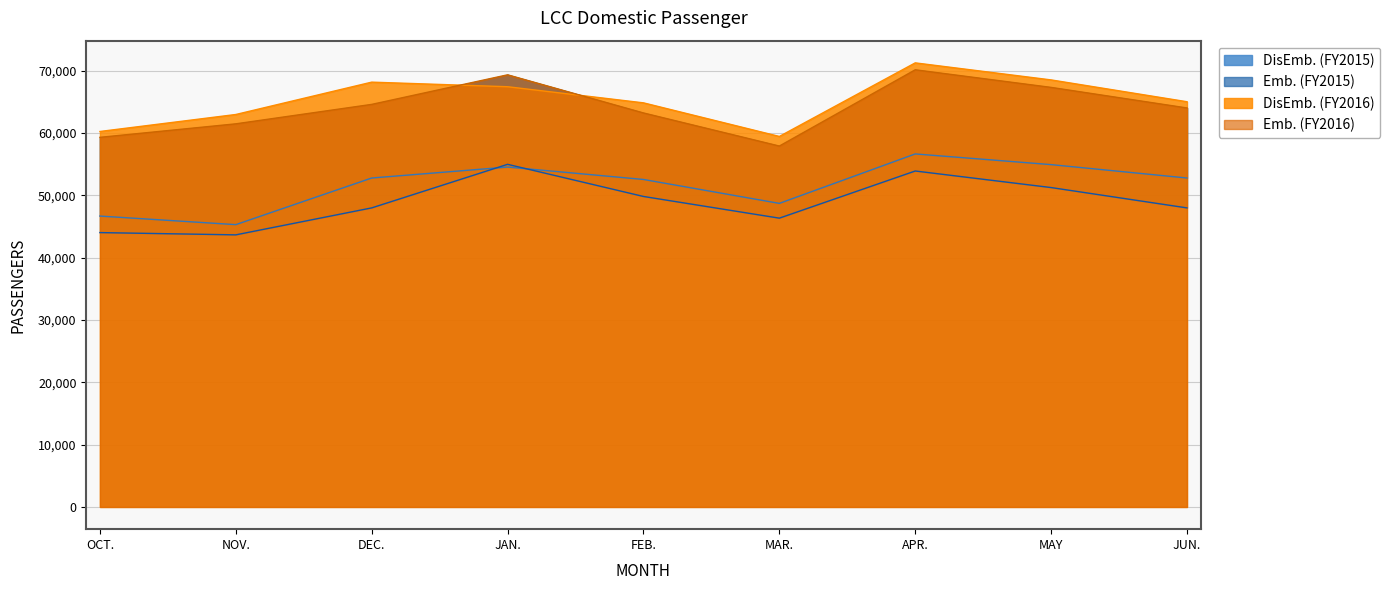

What is the difference between the maximum and minimum values in the Emb. (FY2015) series?

11314